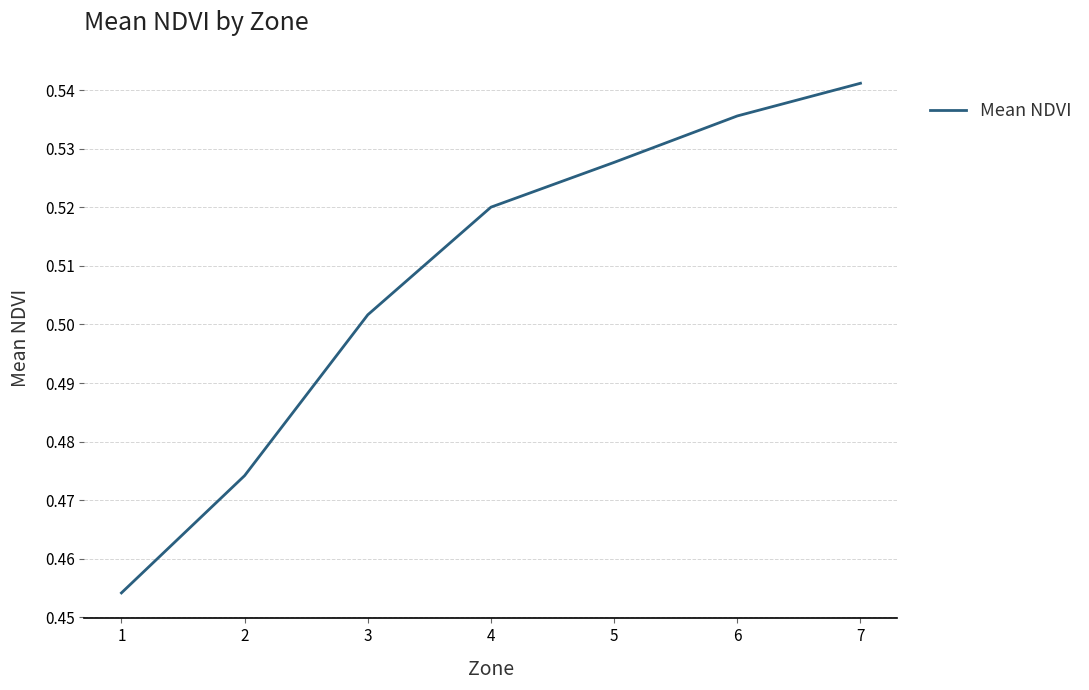

What is the sum of the values at 4 and 1?

1.0